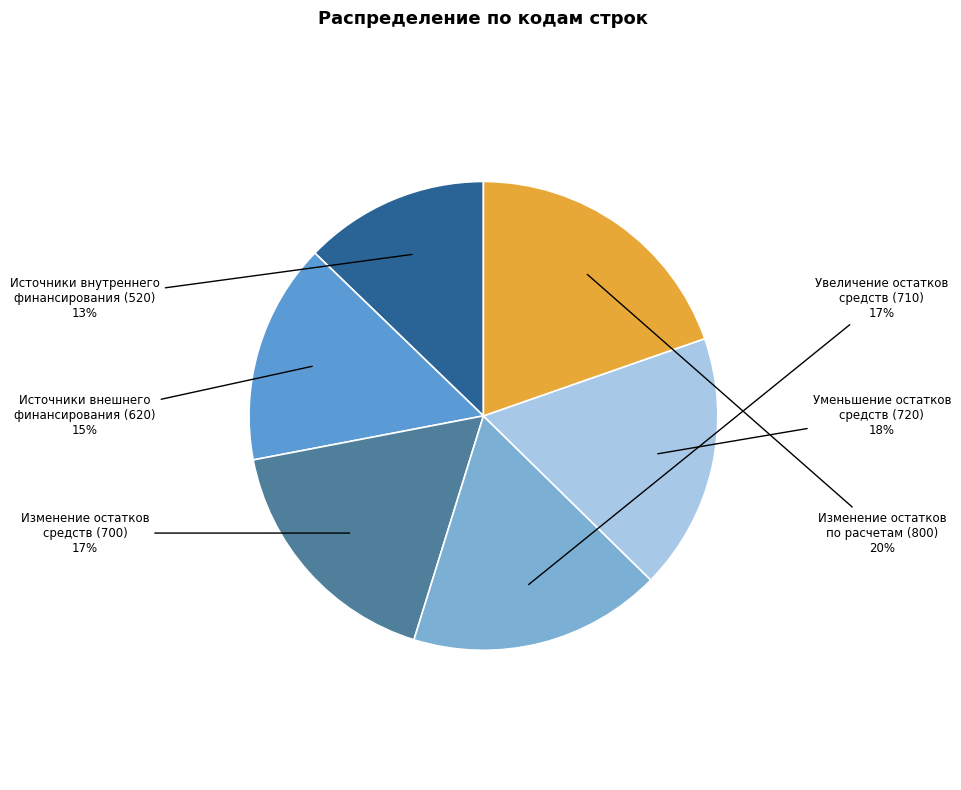

Is the sum of Источники внутреннего финансирования (520) and Увеличение остатков средств (710) greater than half?

No